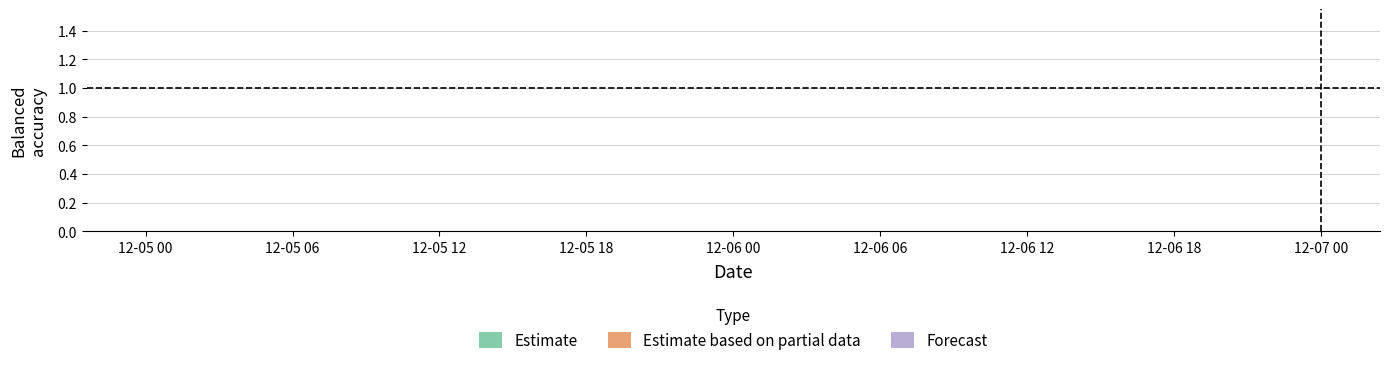

The value of balacc_lower at 21 is 0.5. True or false?

False